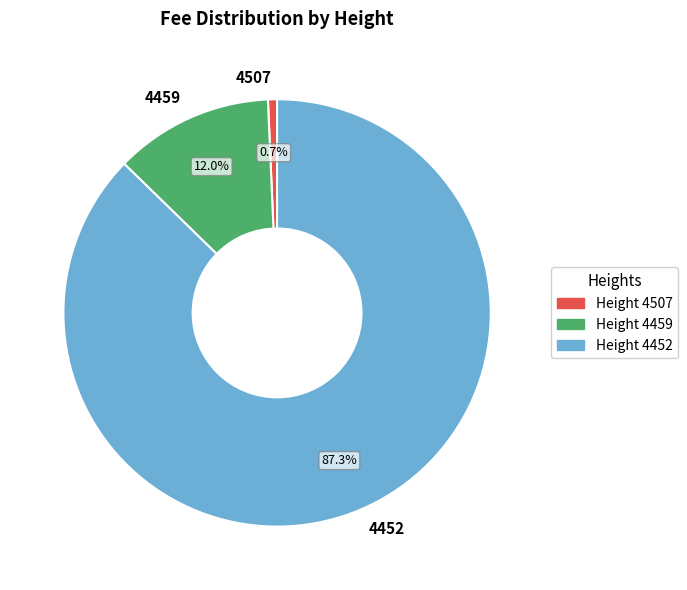

How many segments does this pie chart have?

3